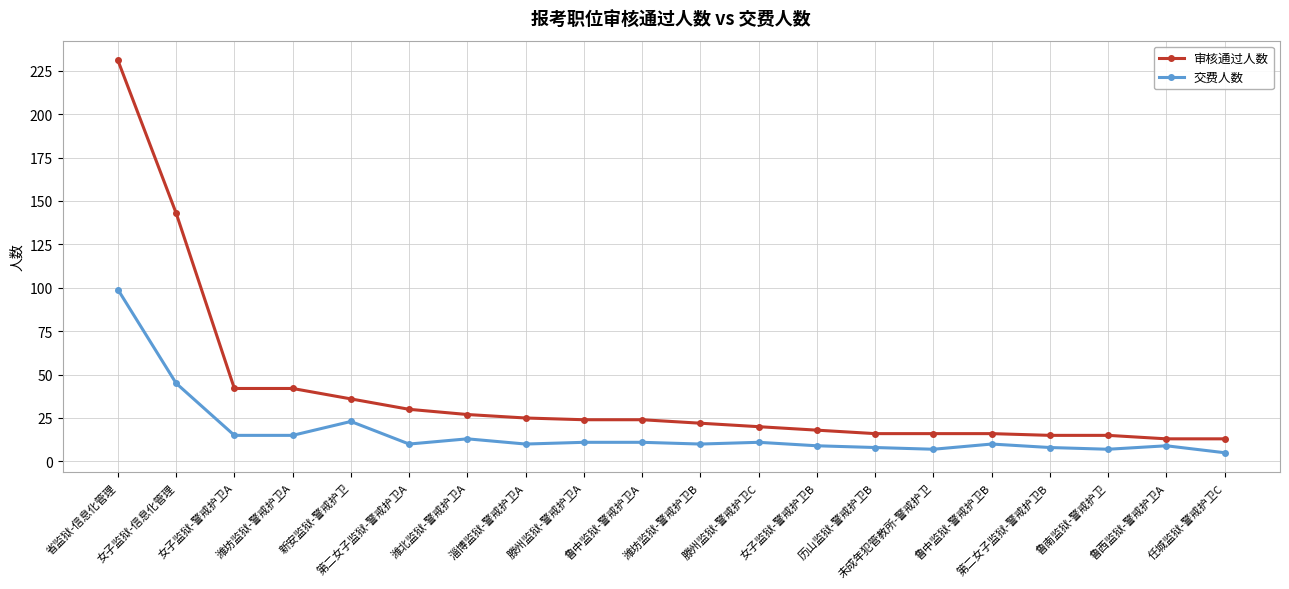

The 审核通过人数 series shows 42 at 潍坊监狱-警戒护卫A. True or false?

True